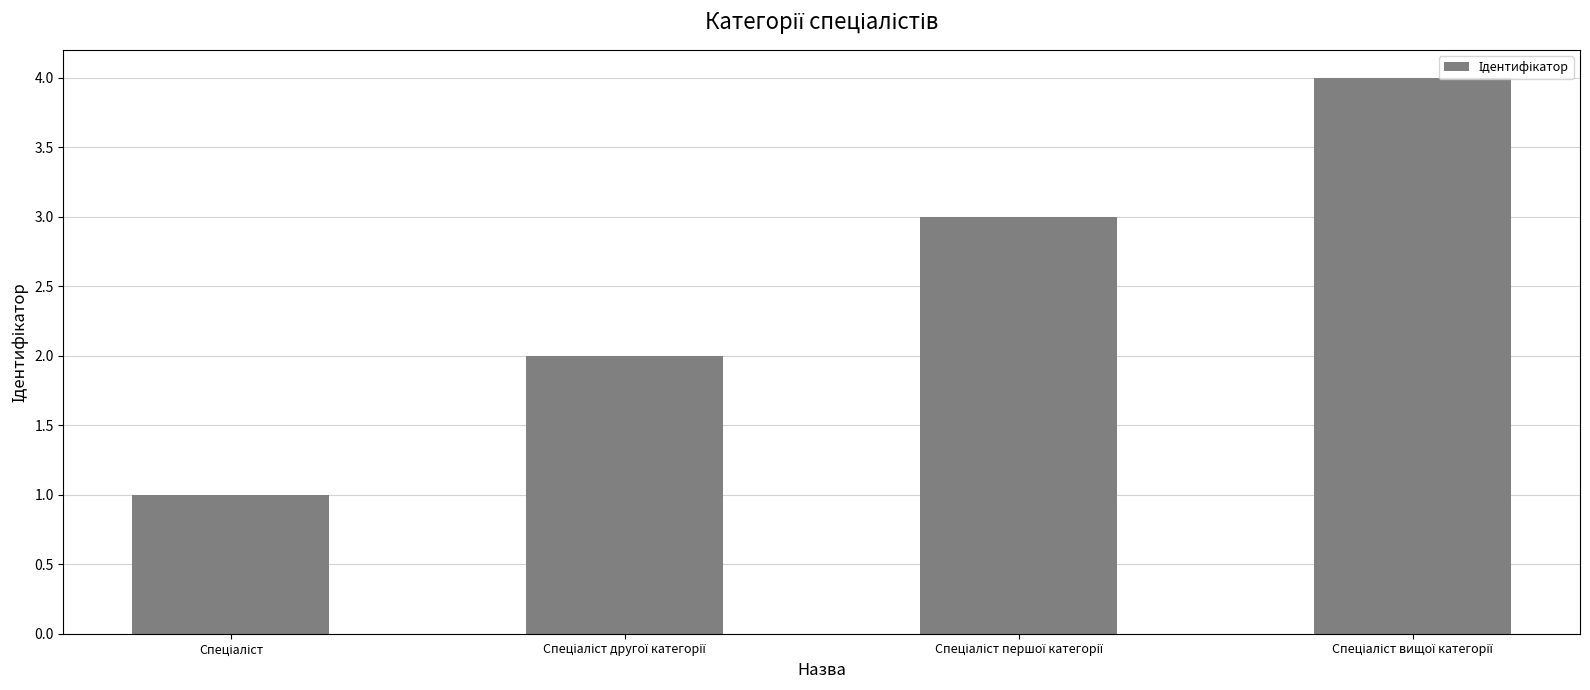

What is the sum of all values?

10